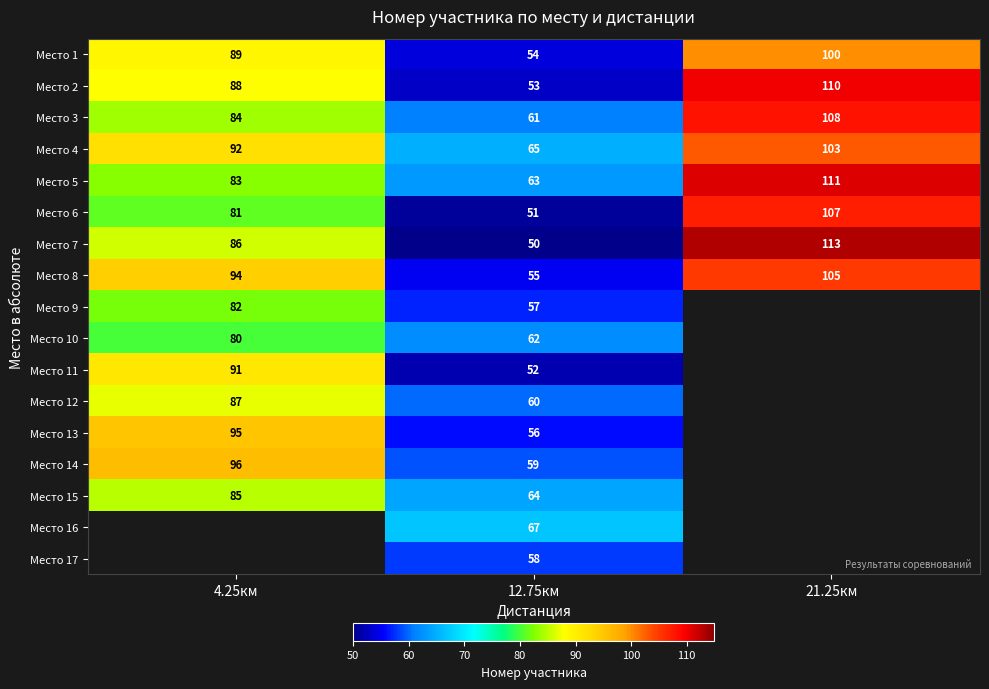

Count the number of data series in this chart.

17